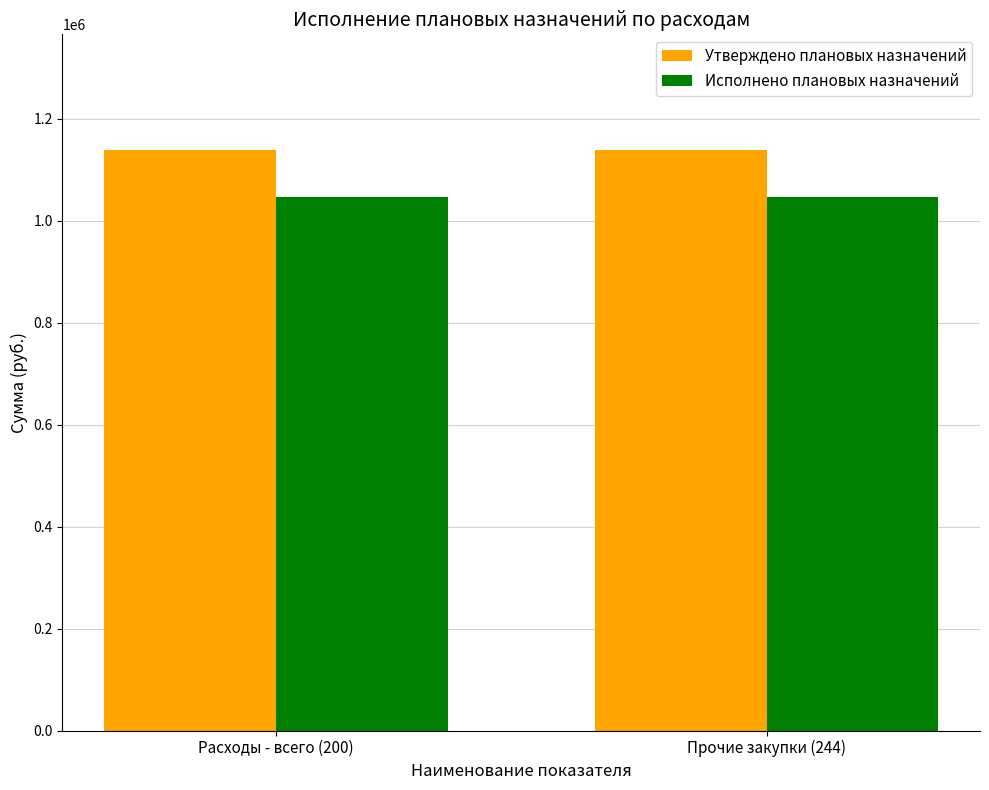

How many bars are there in each group?

2